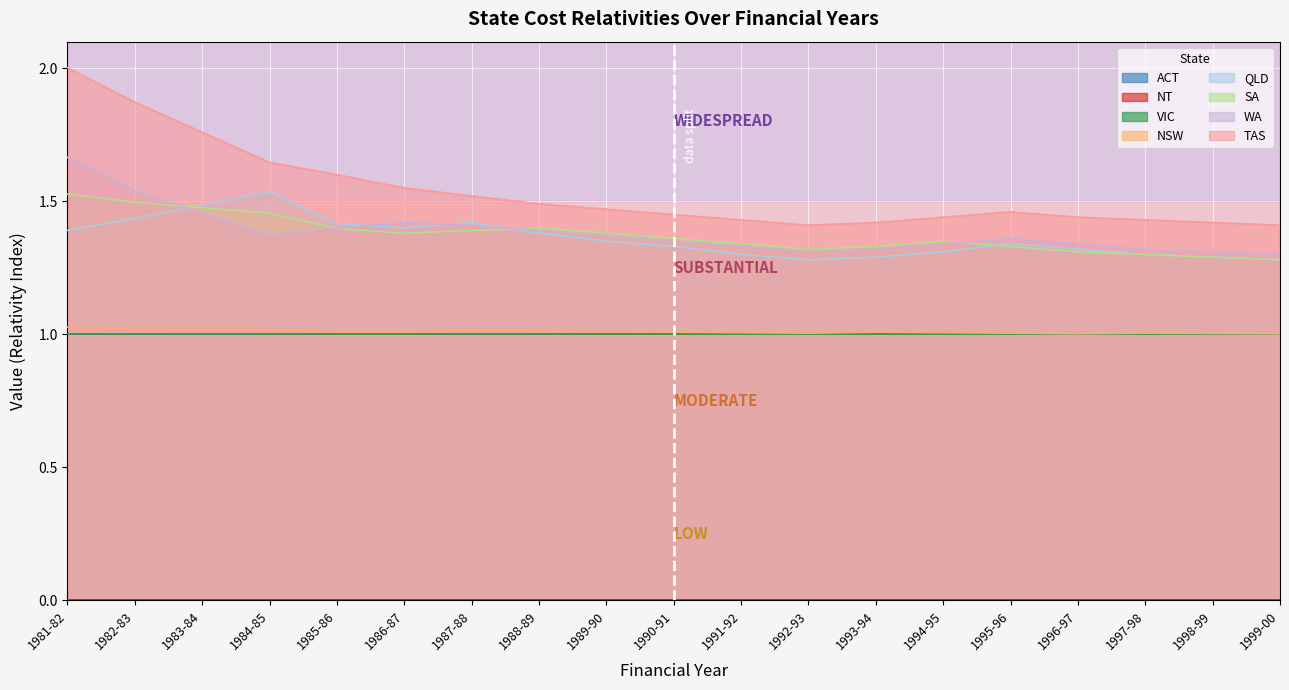

What is the difference between the maximum and minimum values in the WA series?

0.4